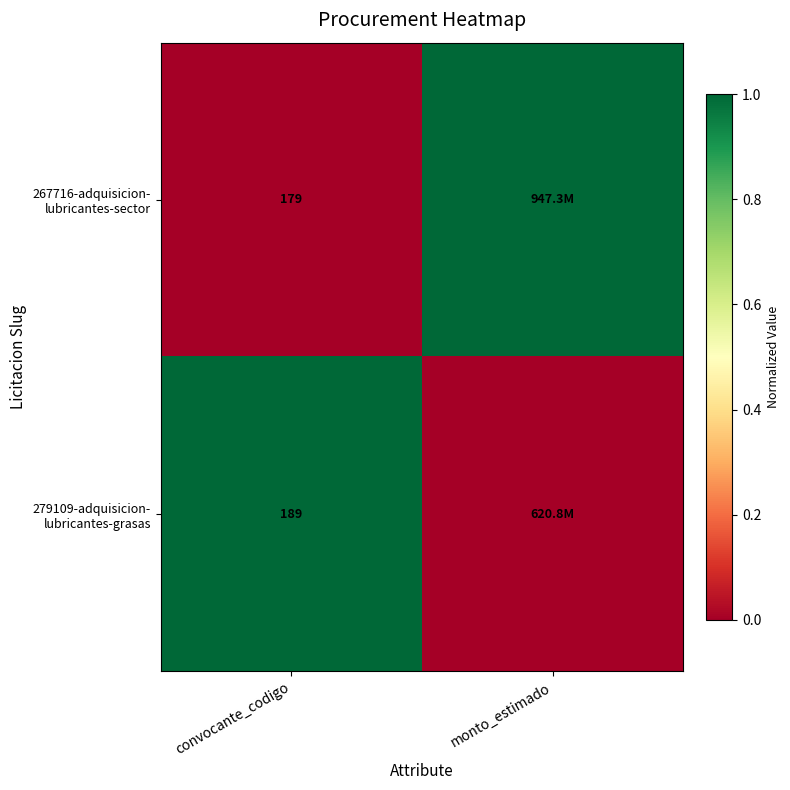

What is the difference between the highest and lowest values at convocante_codigo?

10